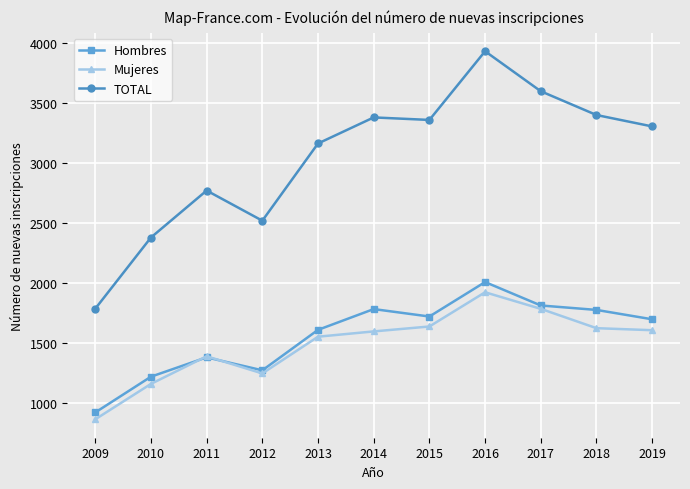

The TOTAL series shows 3992 at 2012. True or false?

False